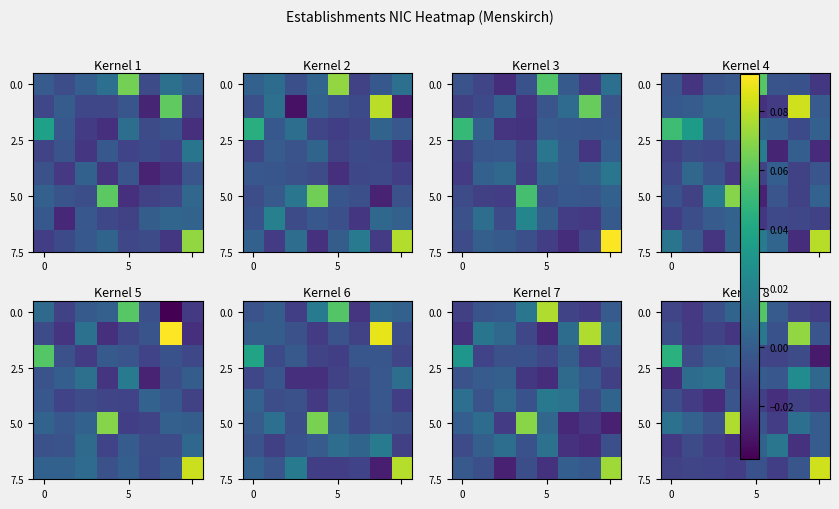

At which category is the sum across all series the highest?

6